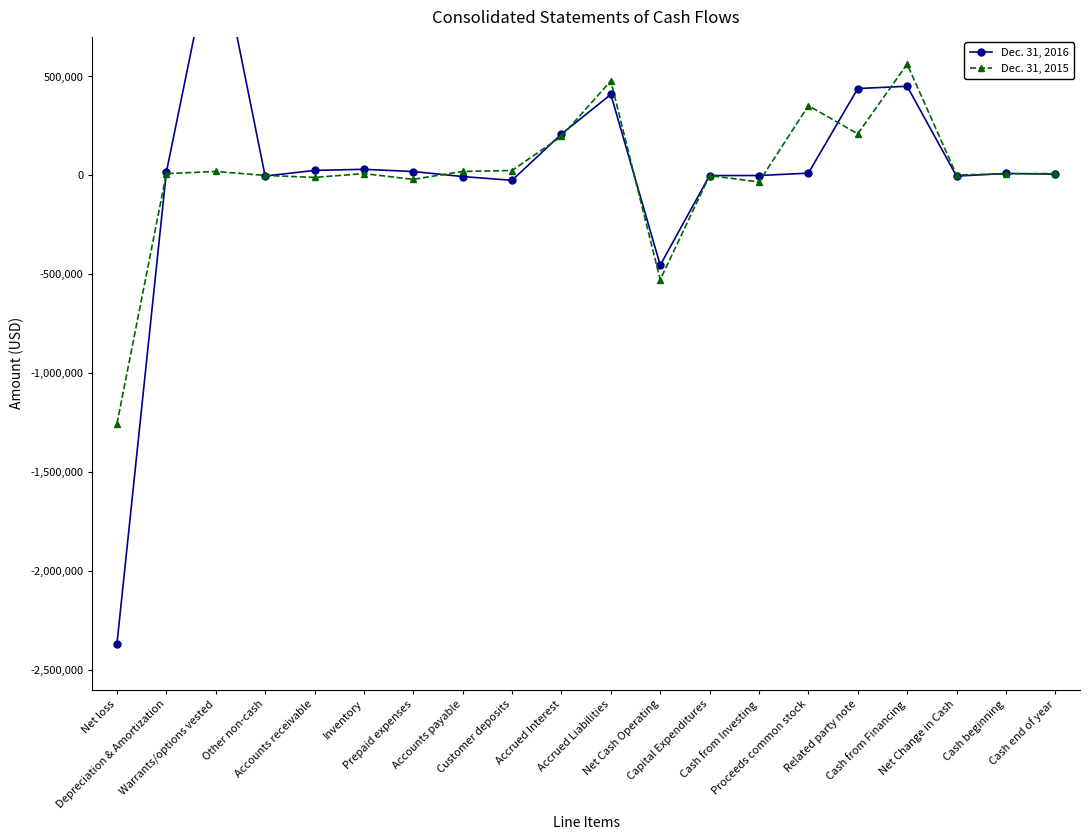

Which series has the largest total across all categories?

Dec. 31, 2015